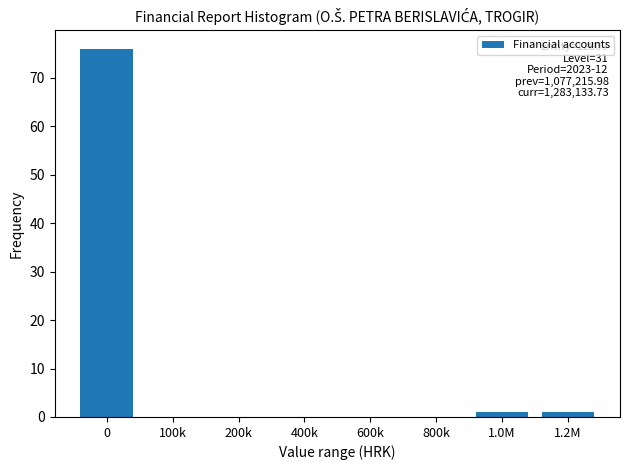

Reading right to left, what are all the values shown in this chart?

1.2M=1	1.0M=1	800k=0	600k=0	400k=0	200k=0	100k=0	0=76